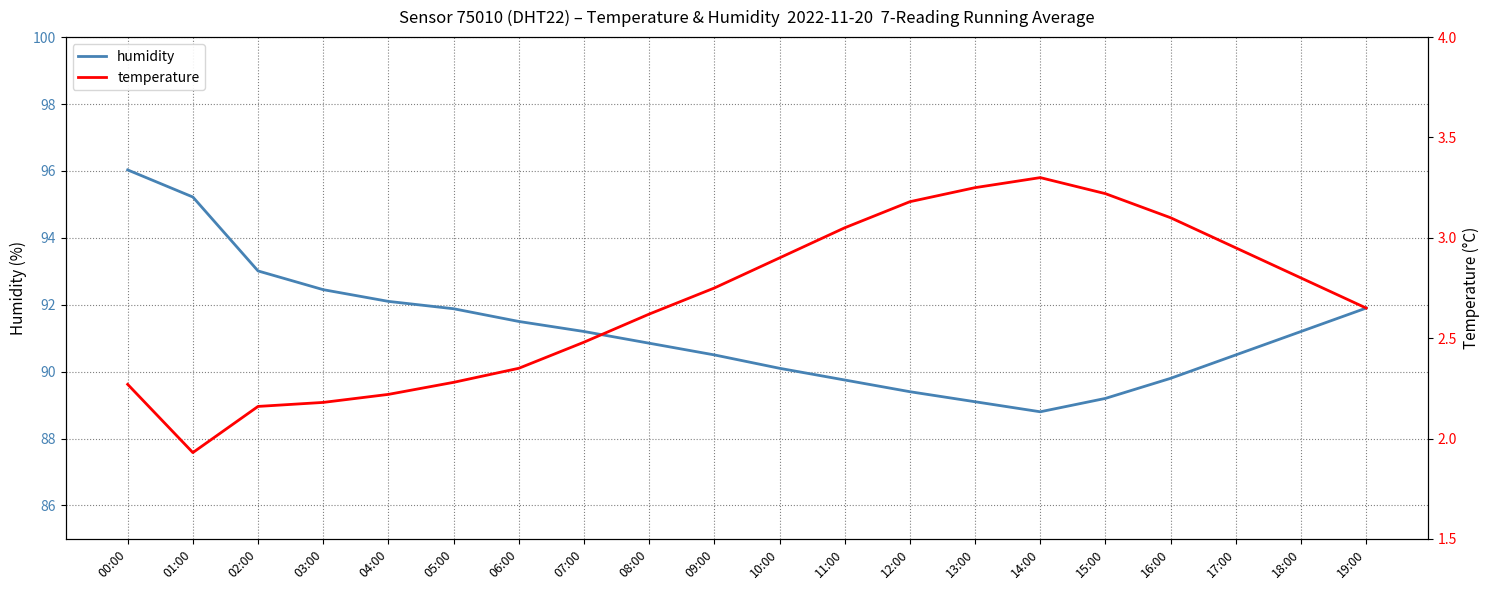

True or false: temperature and humidity intersect in this chart.

False